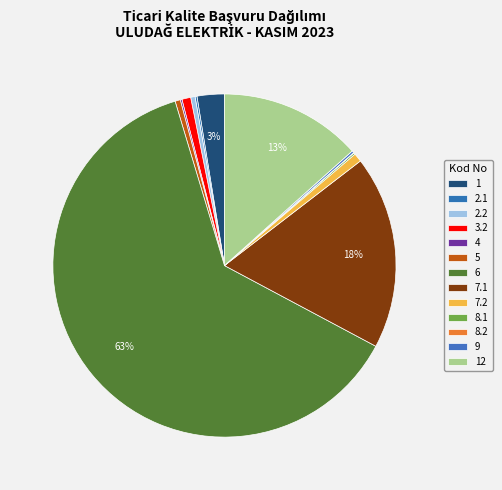

To the nearest percent, what is the combined percentage of 1 and 8.1?

3%